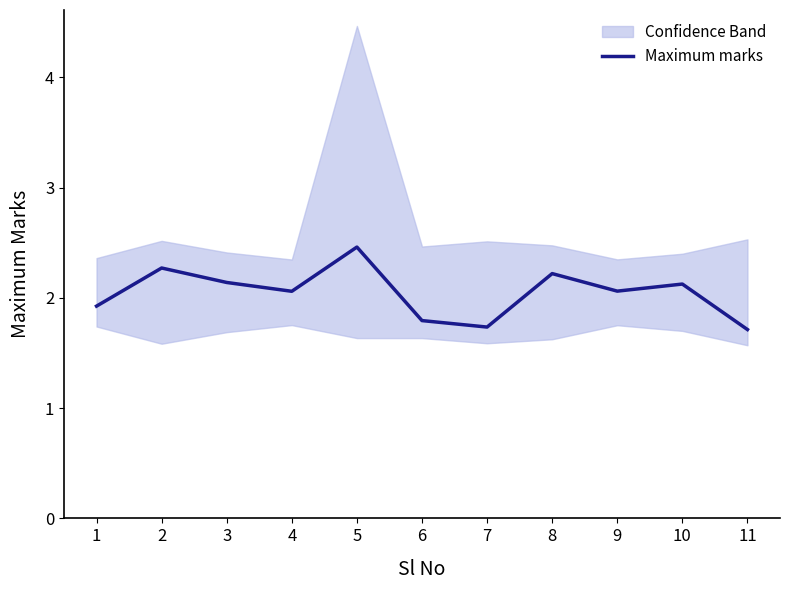

Reading left to right, extract all data points from this chart.

1=1.9	2=2.3	3=2.1	4=2.1	5=2.5	6=1.8	7=1.7	8=2.2	9=2.1	10=2.1	11=1.7